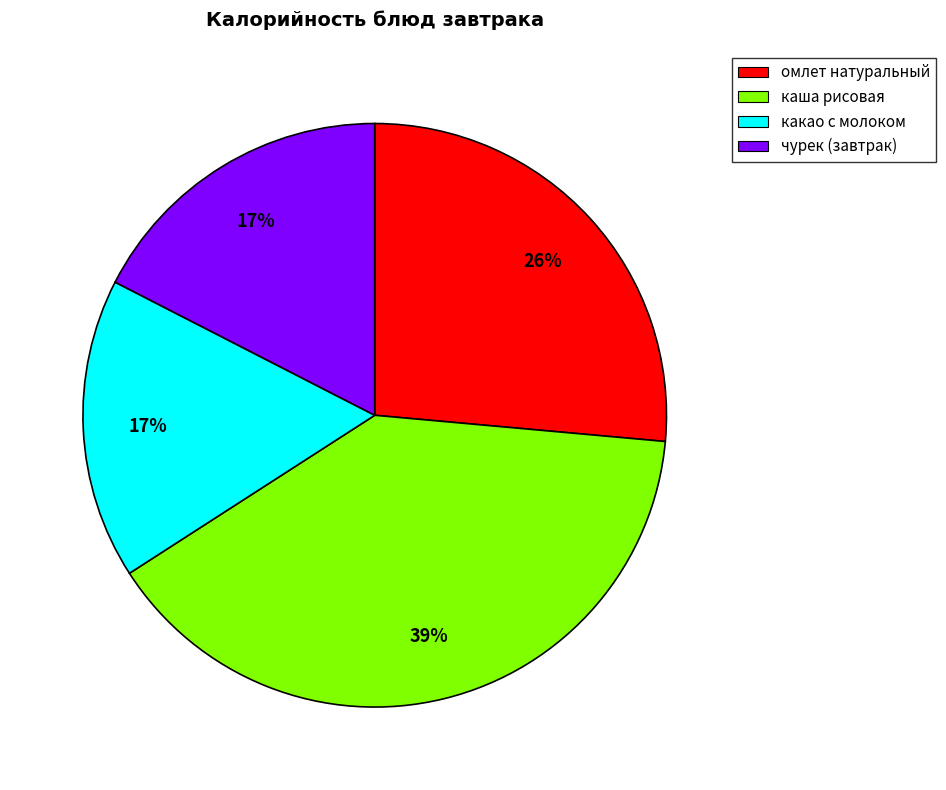

To the nearest percent, what is the average slice percentage?

25%